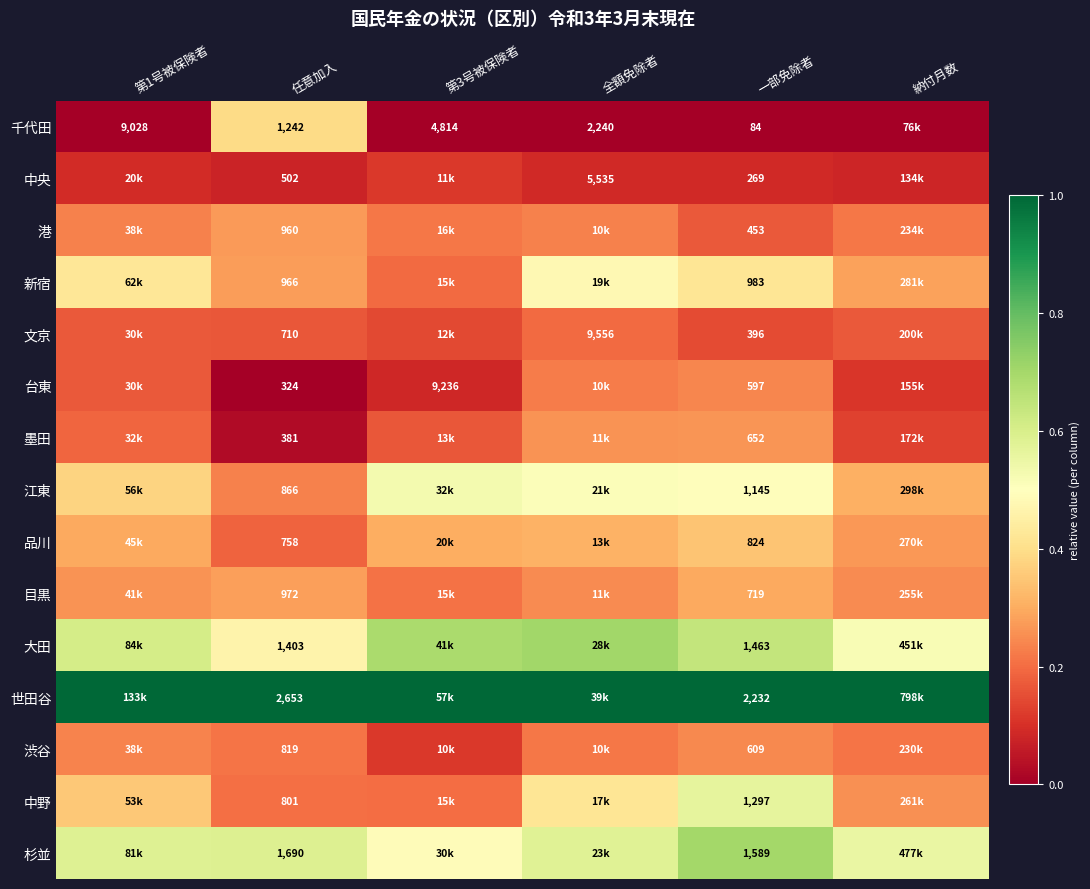

Is the value of 港 at 一部免除者 greater than the value of 品川 at 一部免除者?

No